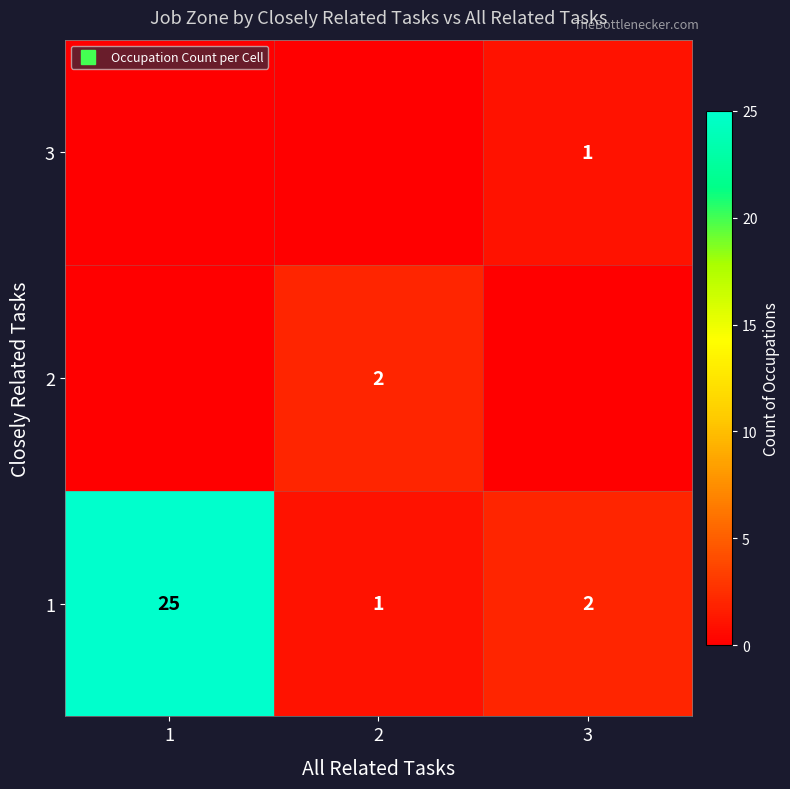

At how many categories does at least one series exceed 19?

1